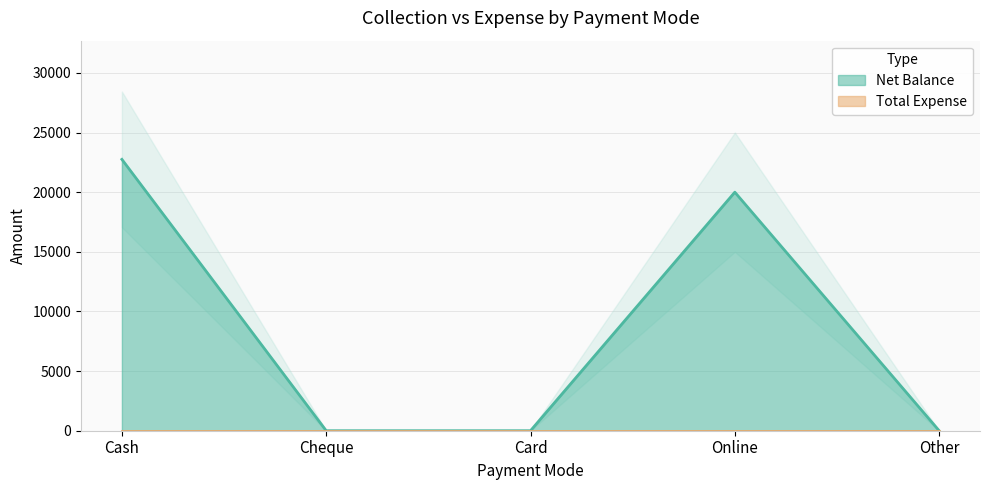

At which label is Net Balance closest to 11375?

Online